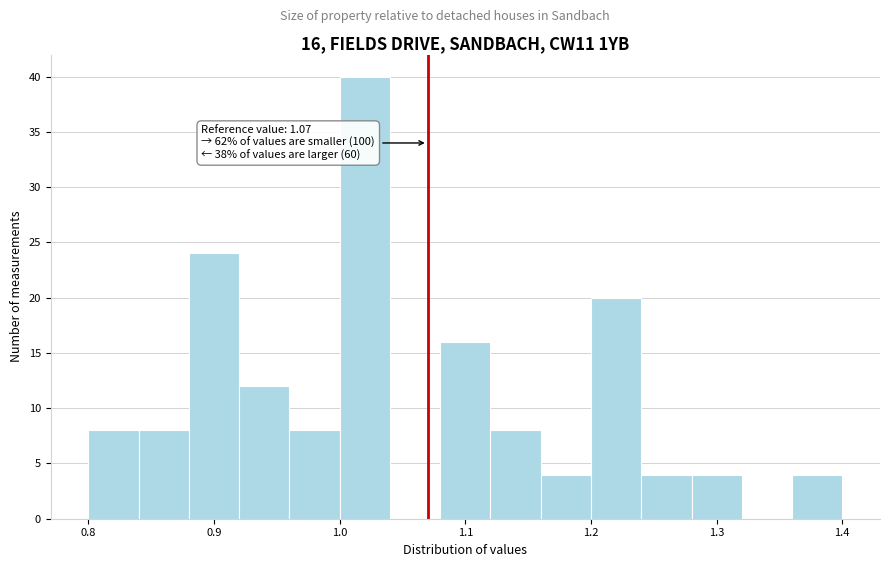

Over which range of the x-axis is the bar tallest?

1.00 to 1.04